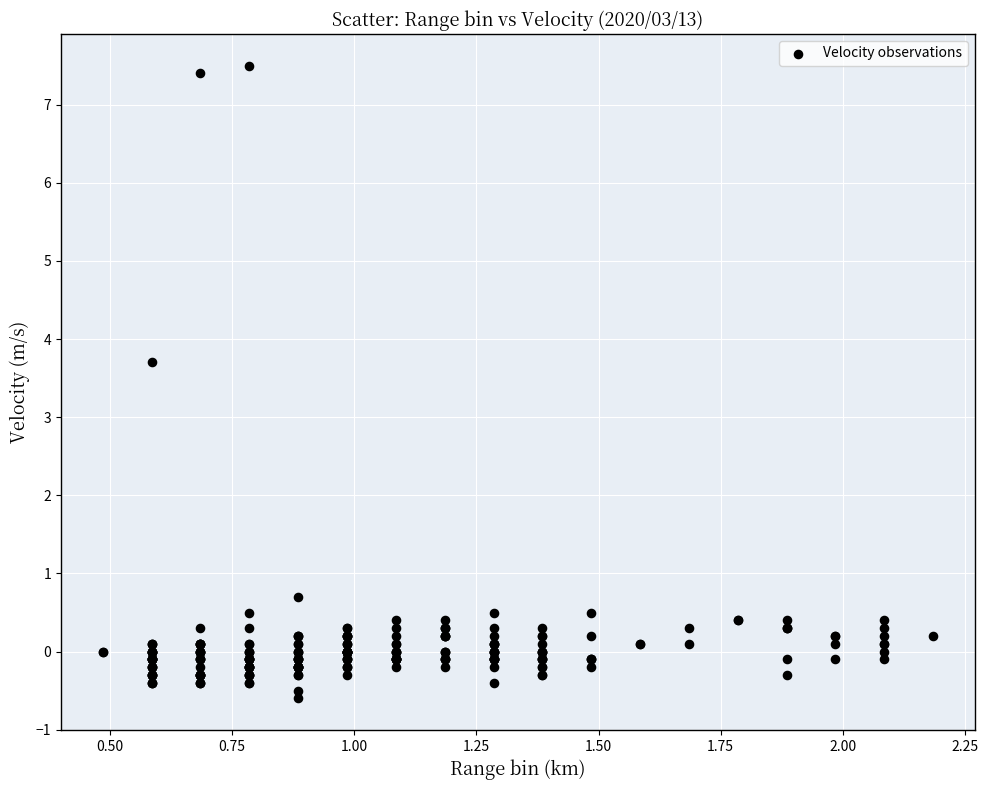

What Y value in the scatter plot is closest to 3?

3.7